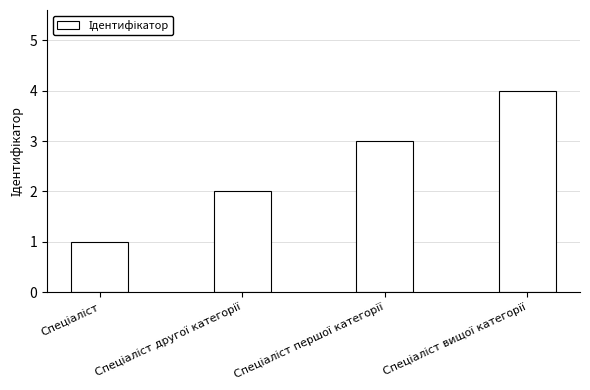

What is the greatest value displayed?

4